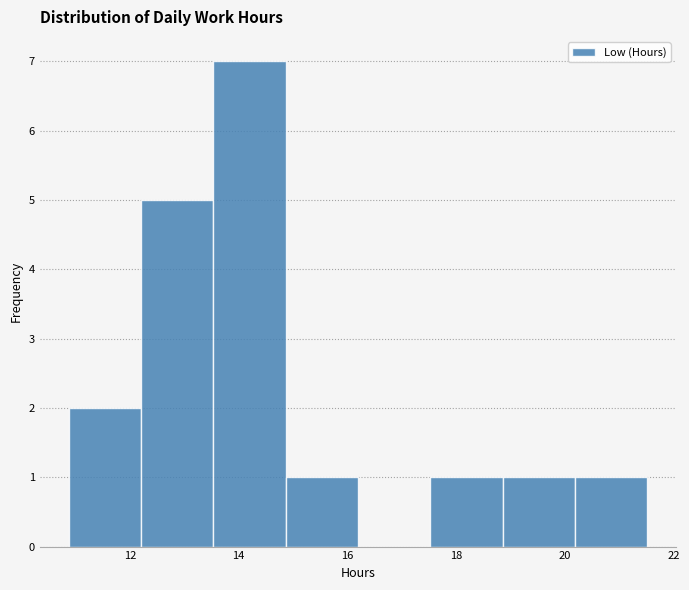

How tall is the bar that spans 12.2 to 13.6 on the x-axis? Neither the bar edges nor the heights are printed on the chart, so give them approximately, as read against the axes.

5